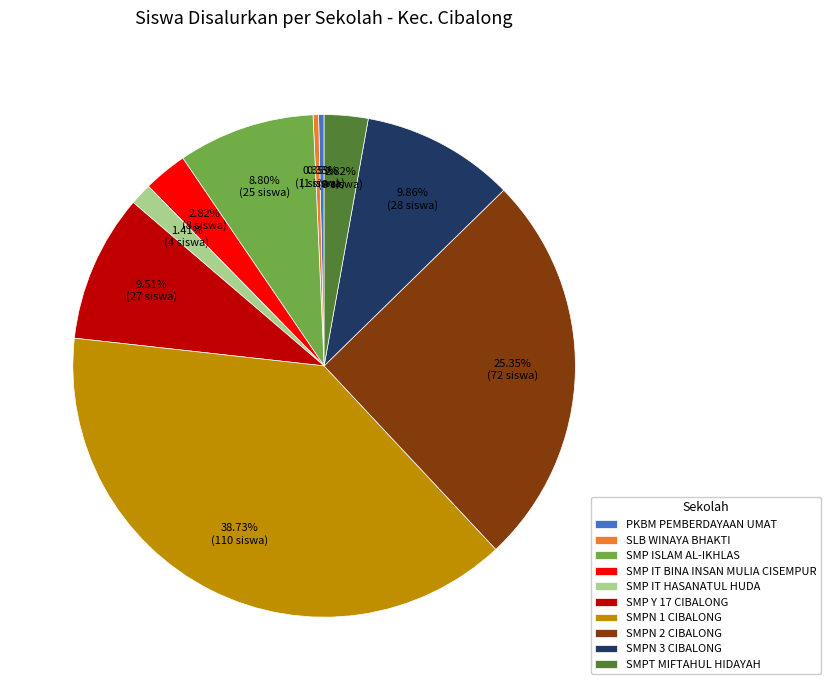

Which has a higher value, SMP Y 17 CIBALONG or SMP IT HASANATUL HUDA?

SMP Y 17 CIBALONG